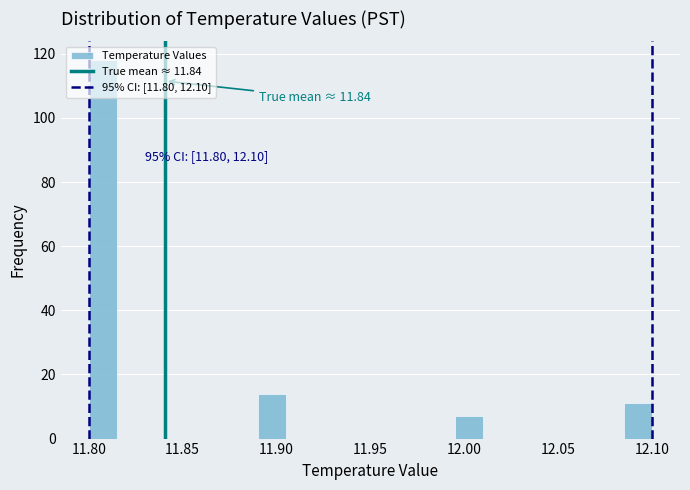

Read against the x-axis, roughly where is the centre of the tallest bar?

11.810